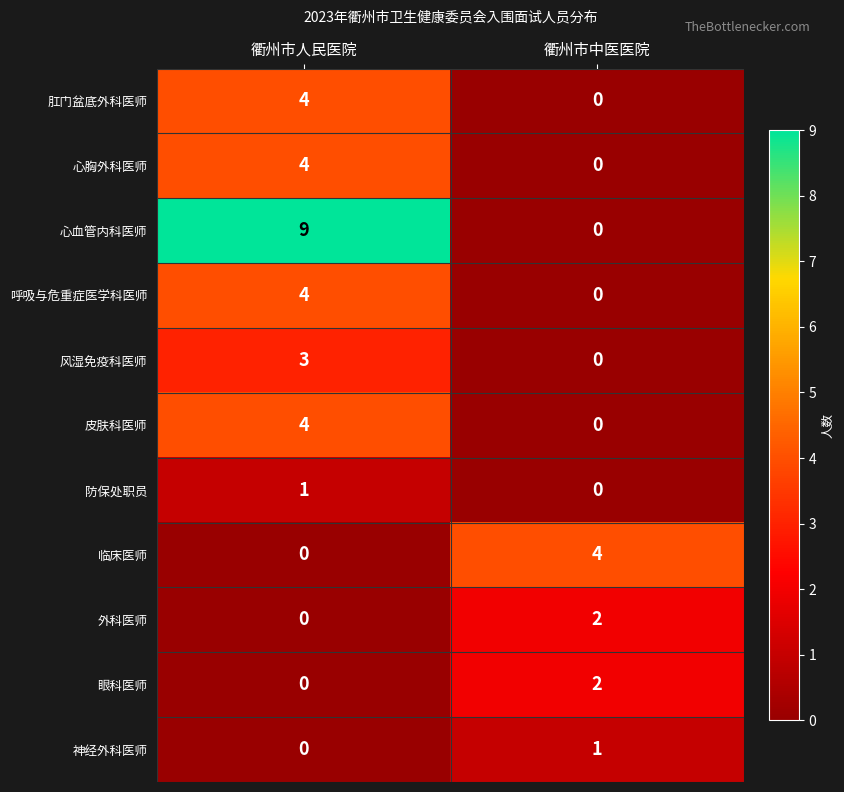

Count the number of data series in this chart.

11